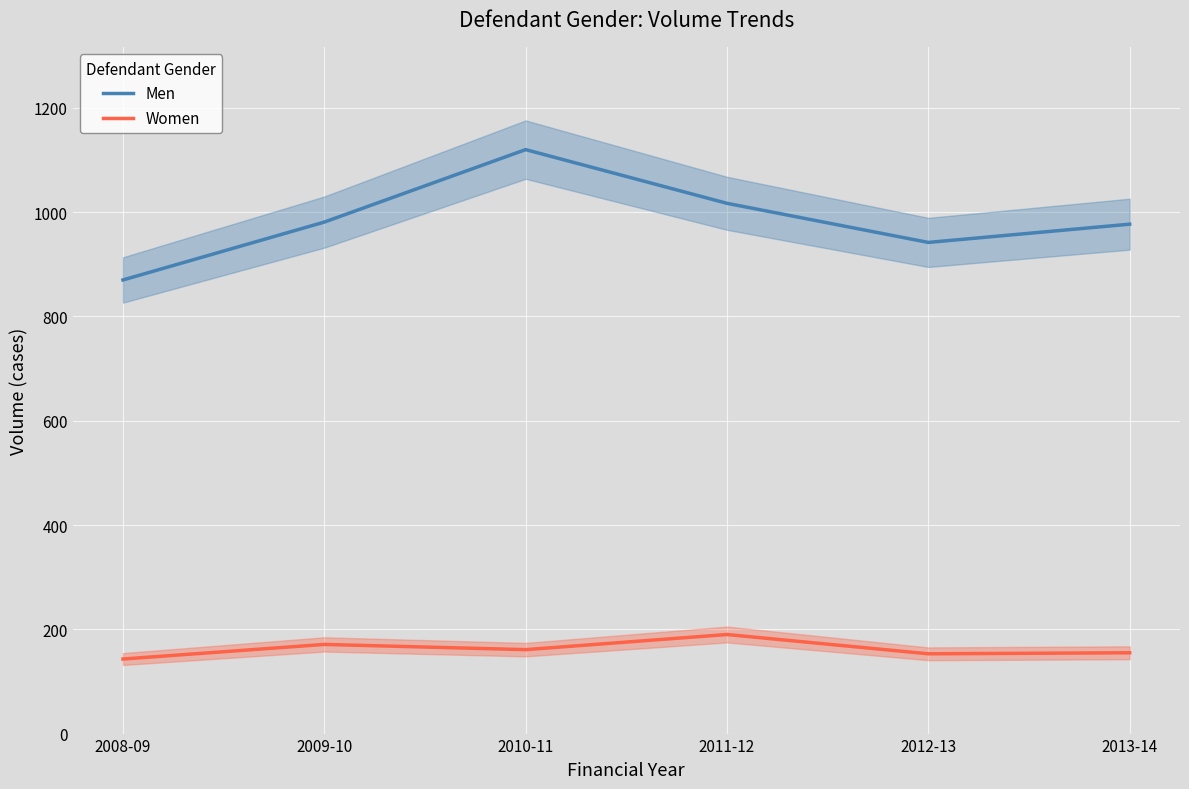

How many lines are shown in the chart?

2